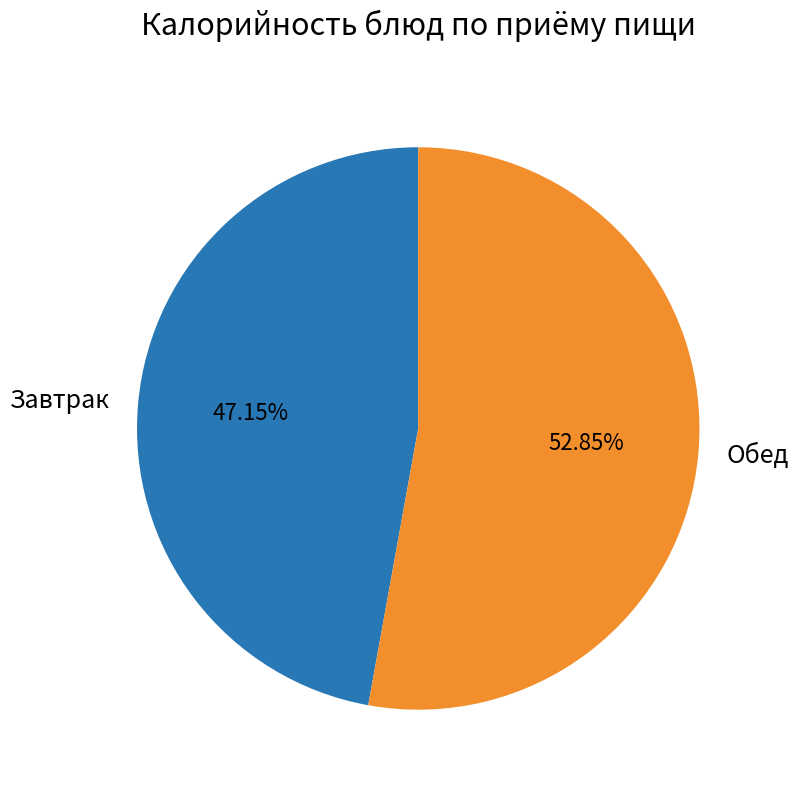

Is the sum of Завтрак and Обед greater than half?

Yes